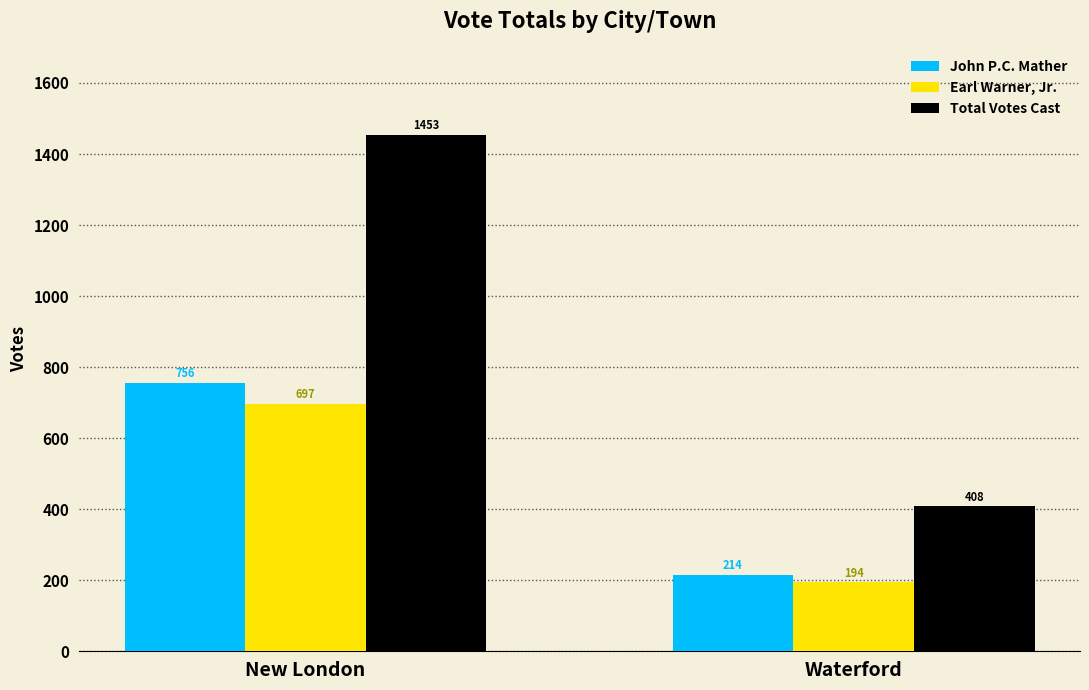

Count the Earl Warner, Jr. values in the range 194 to 697.

2